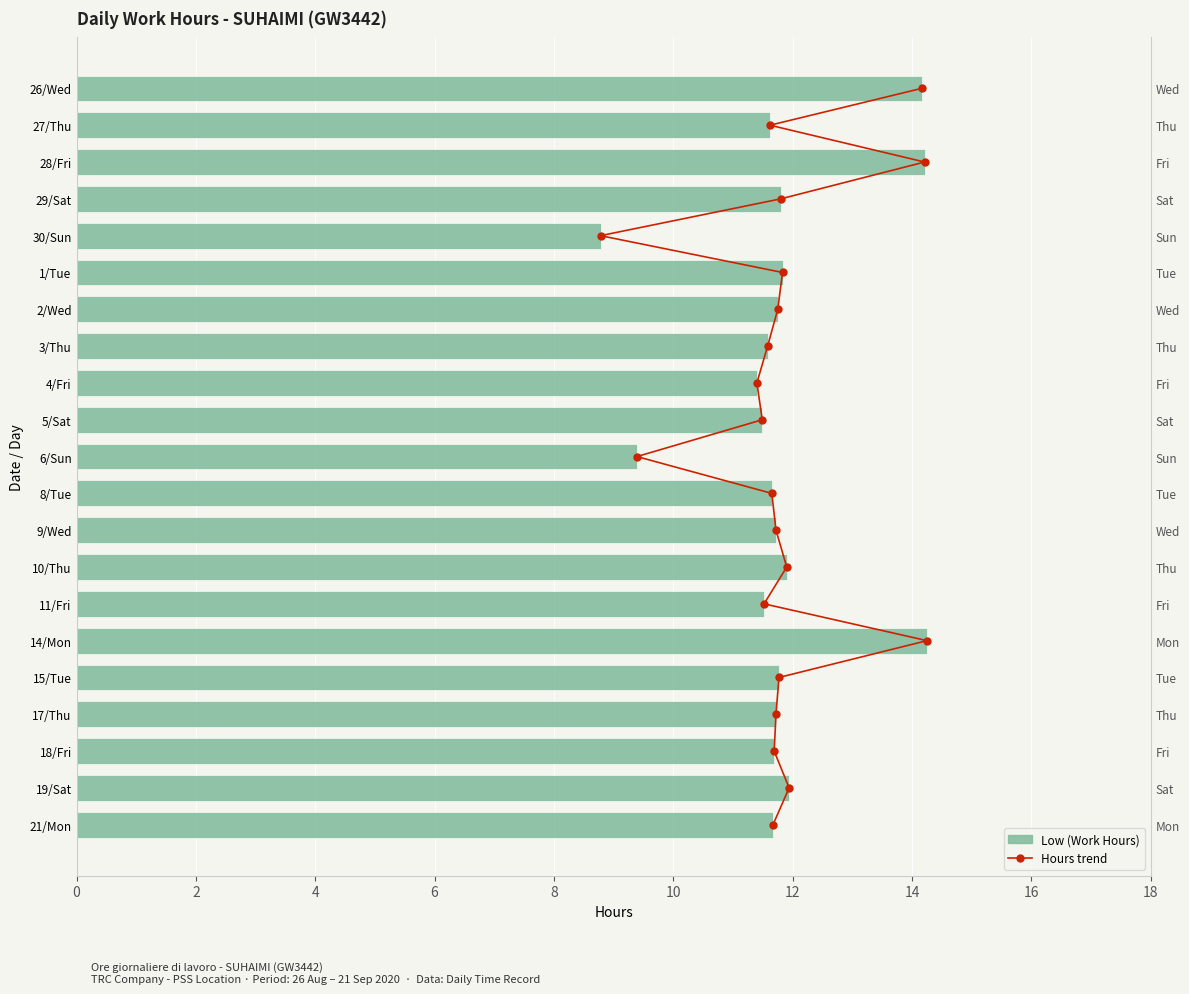

Which series has the widest spread of values?

Hours trend